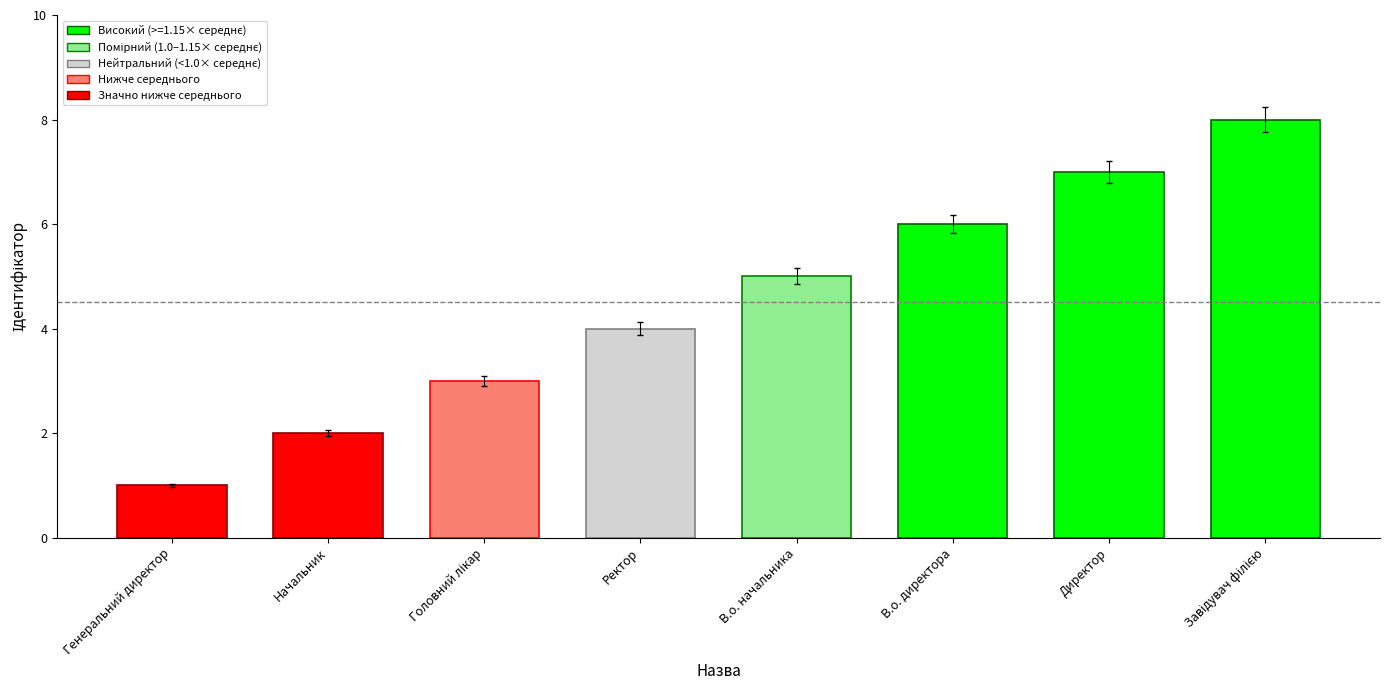

What is the label of the 3rd bar from the right?

В.о. директора